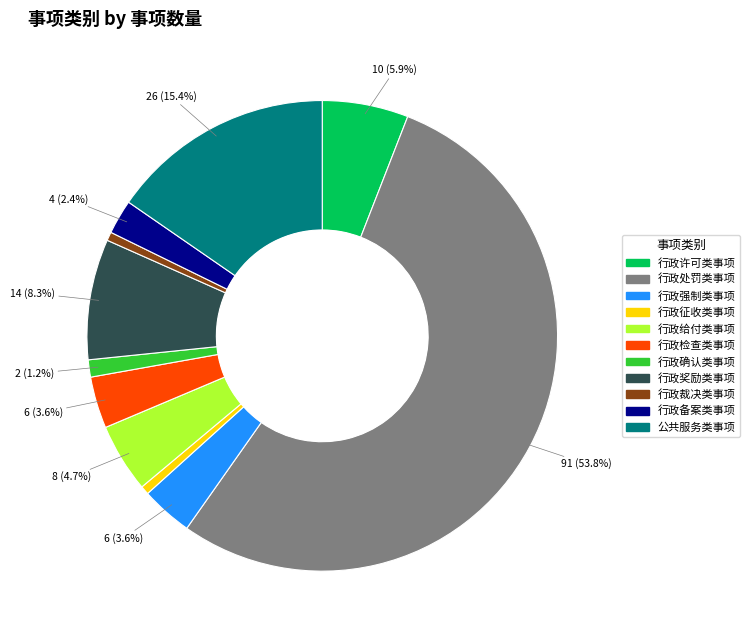

True or false: 行政征收类事项 accounts for 1% of the total.

True